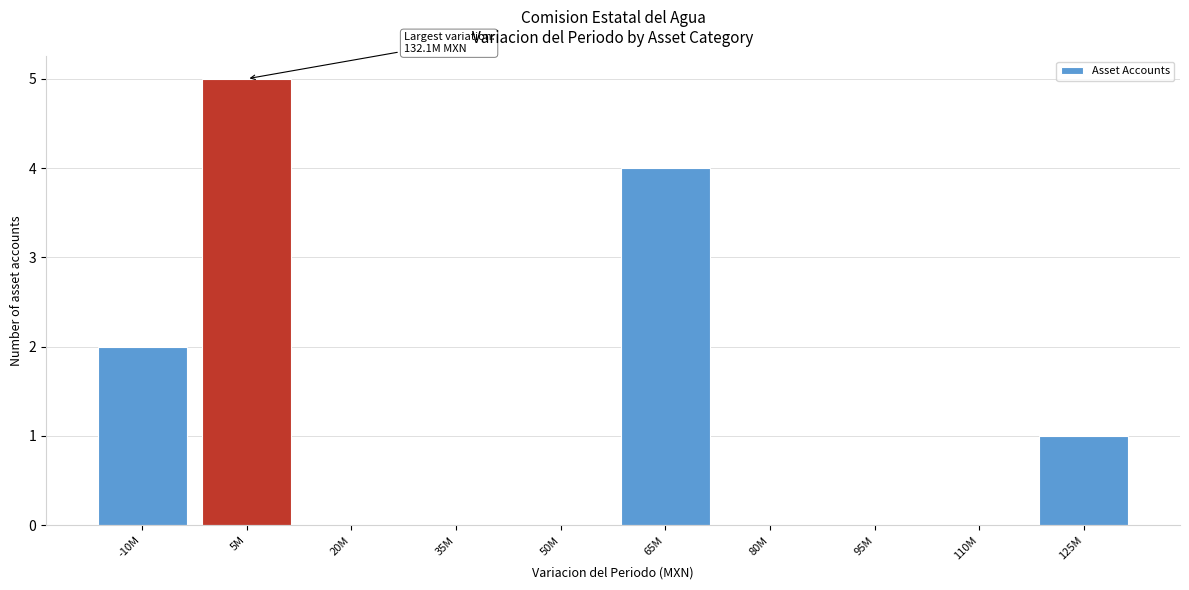

Reading left to right, transcribe all the data shown in this chart.

-10M=2	5M=5	20M=0	35M=0	50M=0	65M=4	80M=0	95M=0	110M=0	125M=1